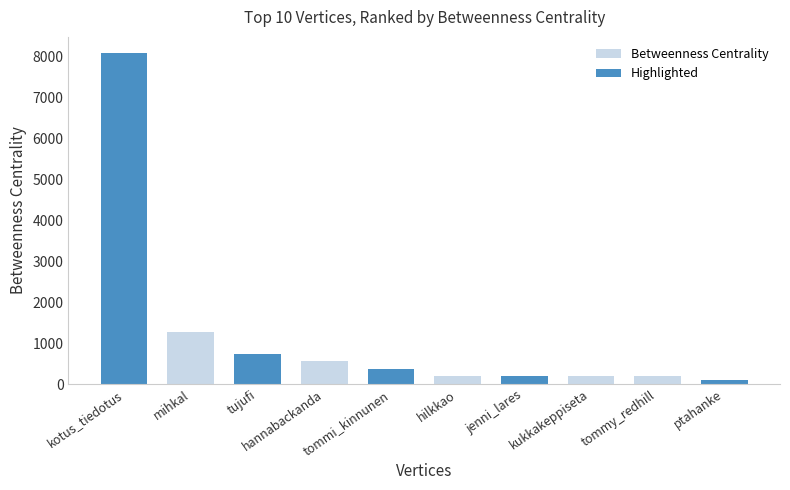

What is the approximate value at jenni_lares?

187.6